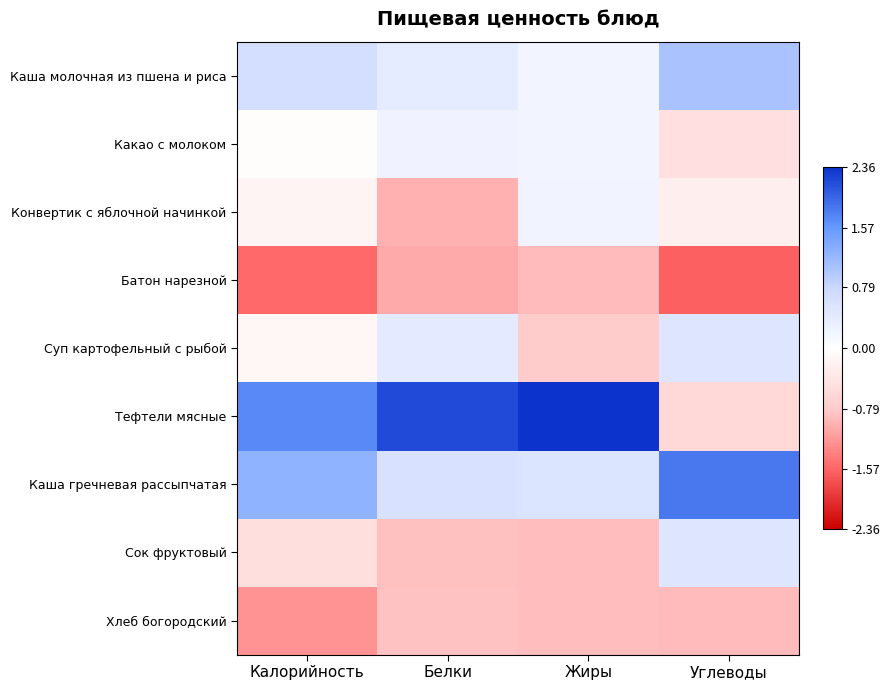

How many categories are shown in the chart?

4